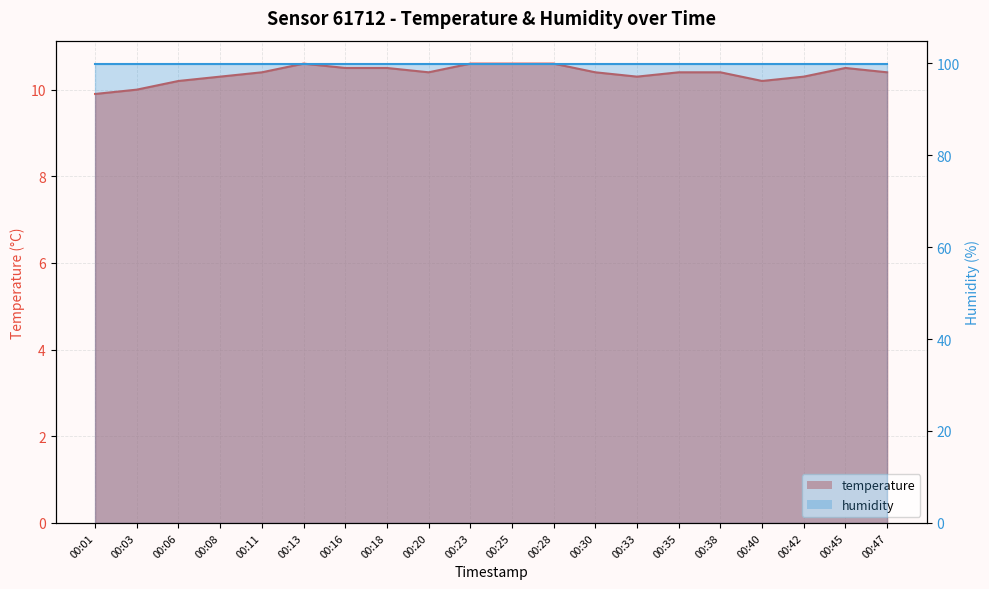

What is the maximum value shown in the chart?

10.6